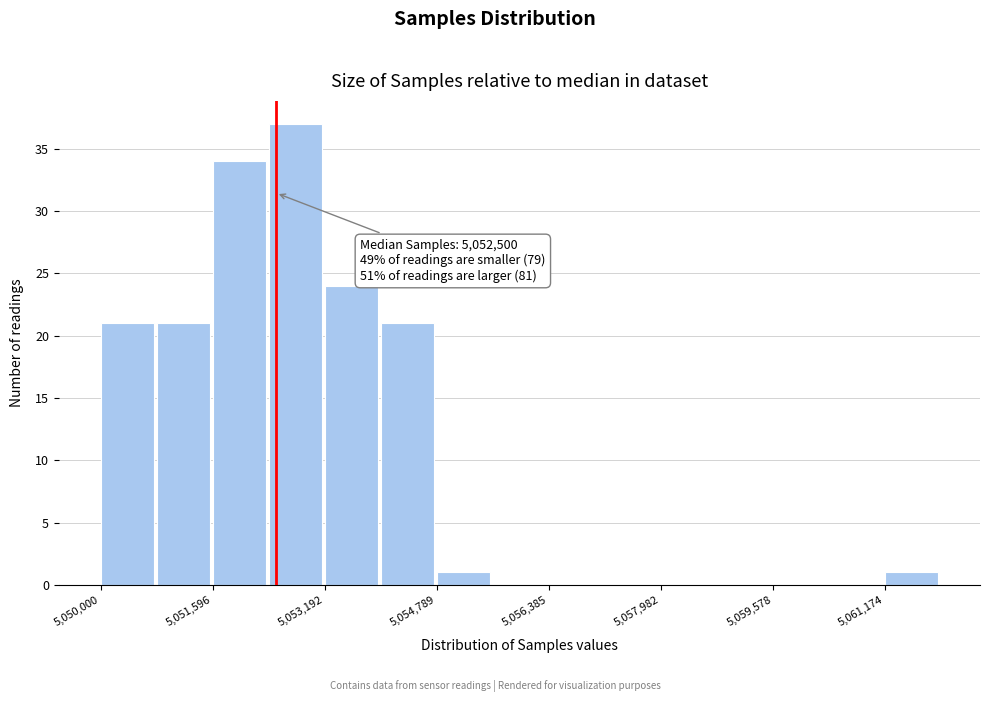

Around what value on the x-axis is the tallest bar? Give the approximate position of its centre, as read against the axis.

5052800